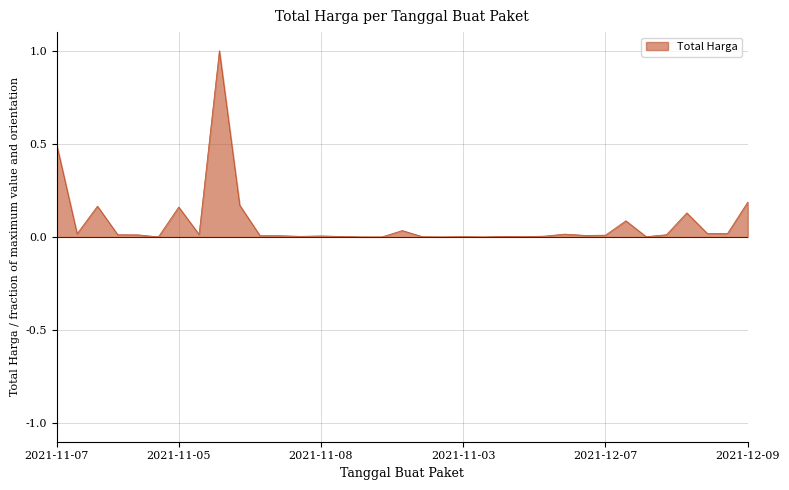

What is the difference between the maximum and minimum values?

1.0